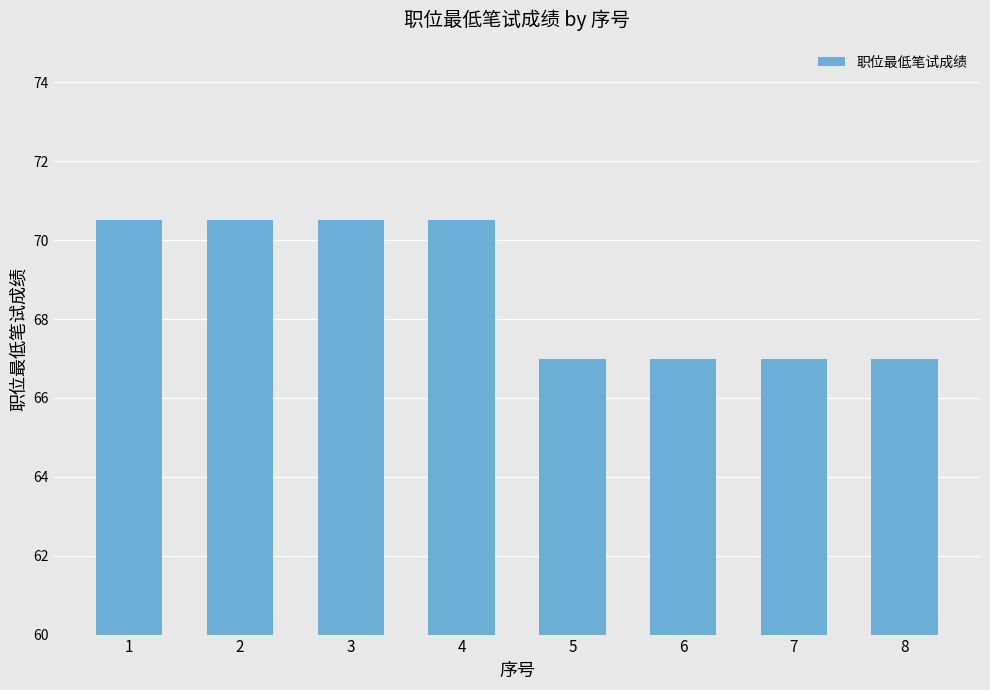

Count the number of values greater than 70.

4